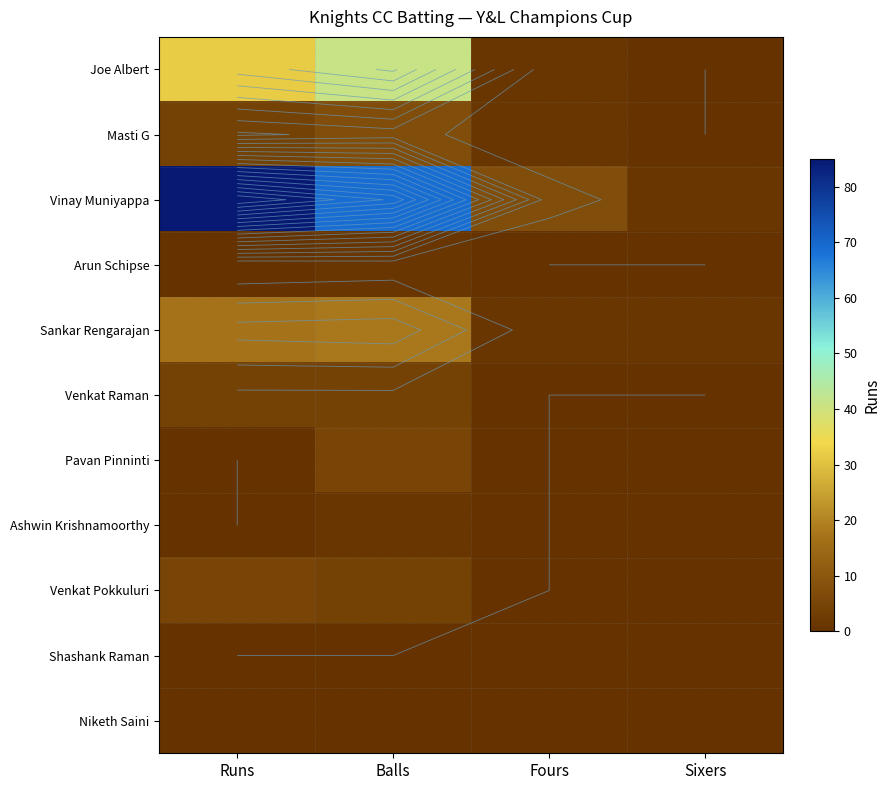

At which label is Joe Albert closest to 20?

Runs